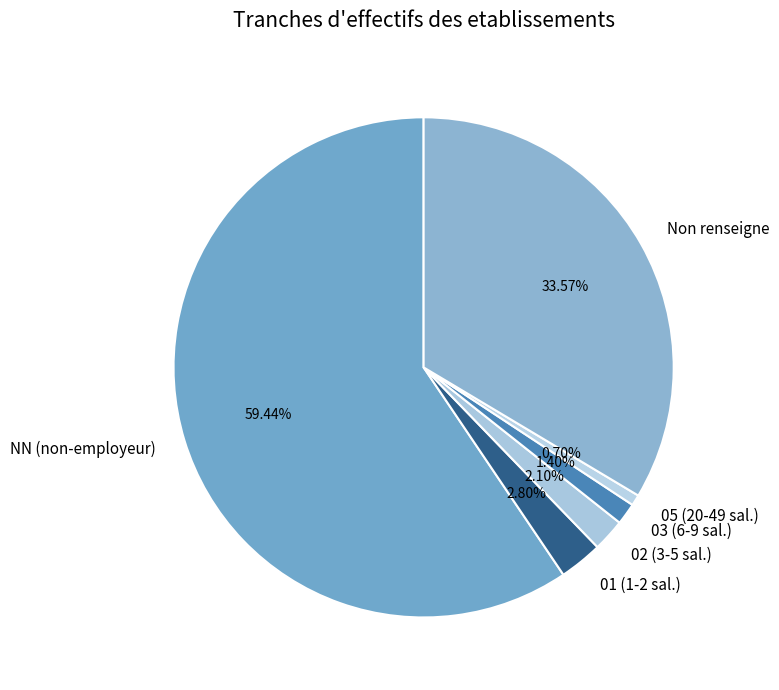

Count the number of slices in the pie.

6